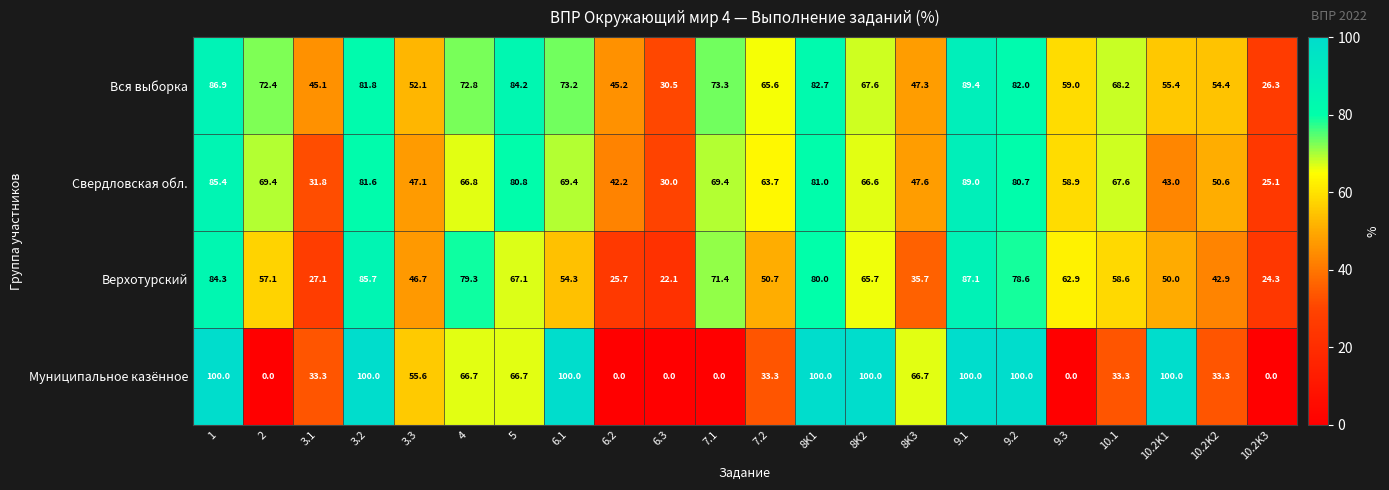

Is it true that Муниципальное казённое equals 134.4 at 8K1?

False